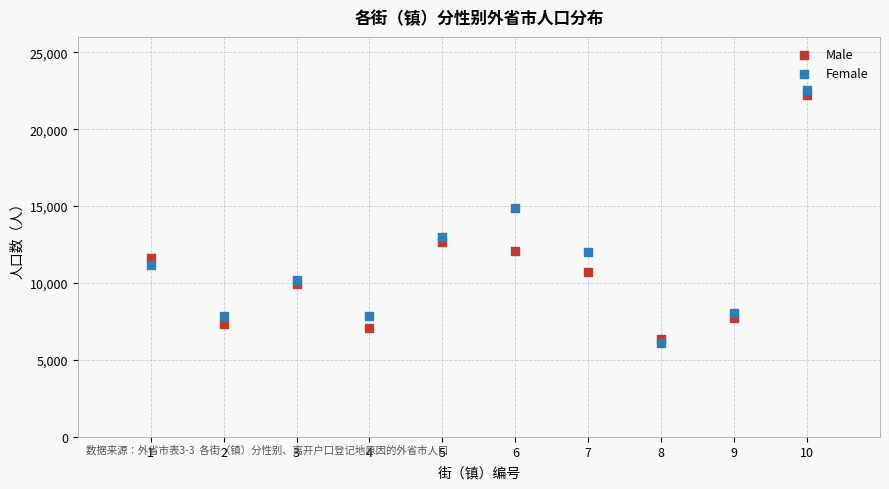

Across all series, what Y value is closest to 14310?

14873